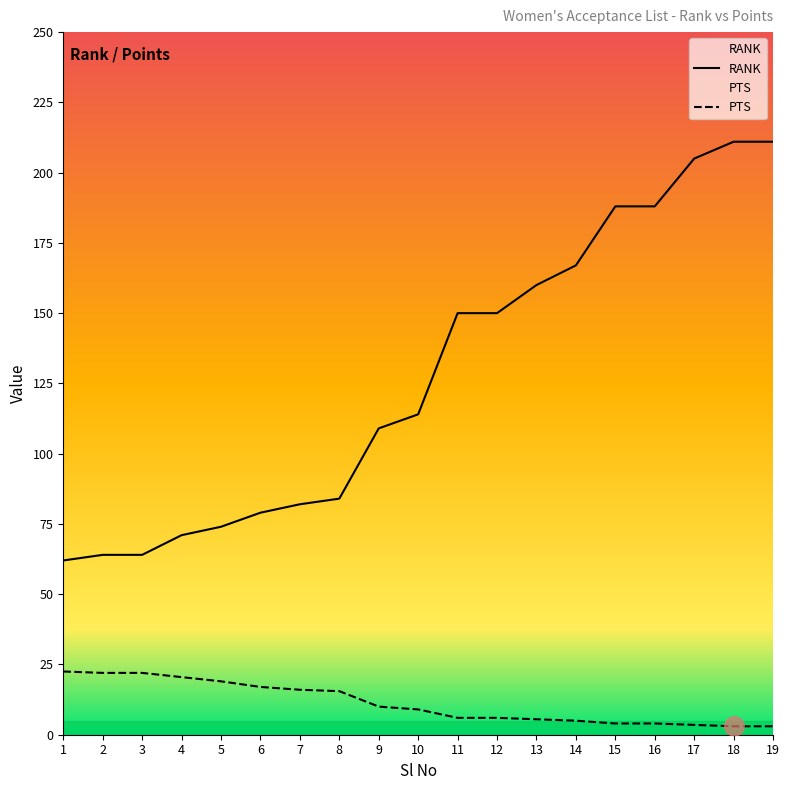

True or false: RANK and PTS cross at least once.

False